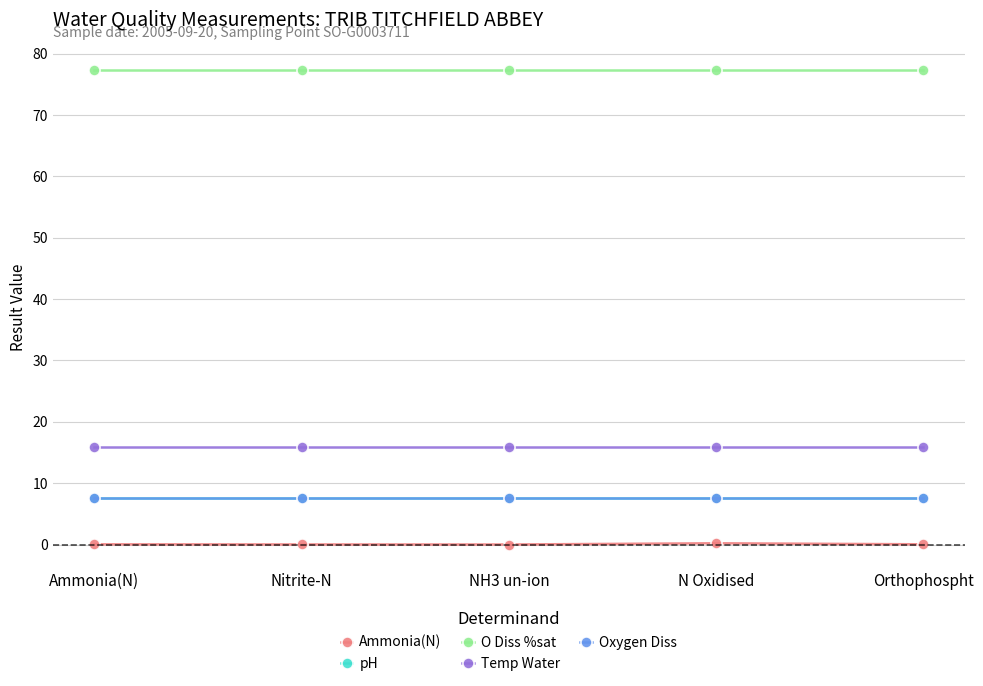

What are all the series names shown in the legend?

Ammonia(N), pH, O Diss %sat, Temp Water, Oxygen Diss